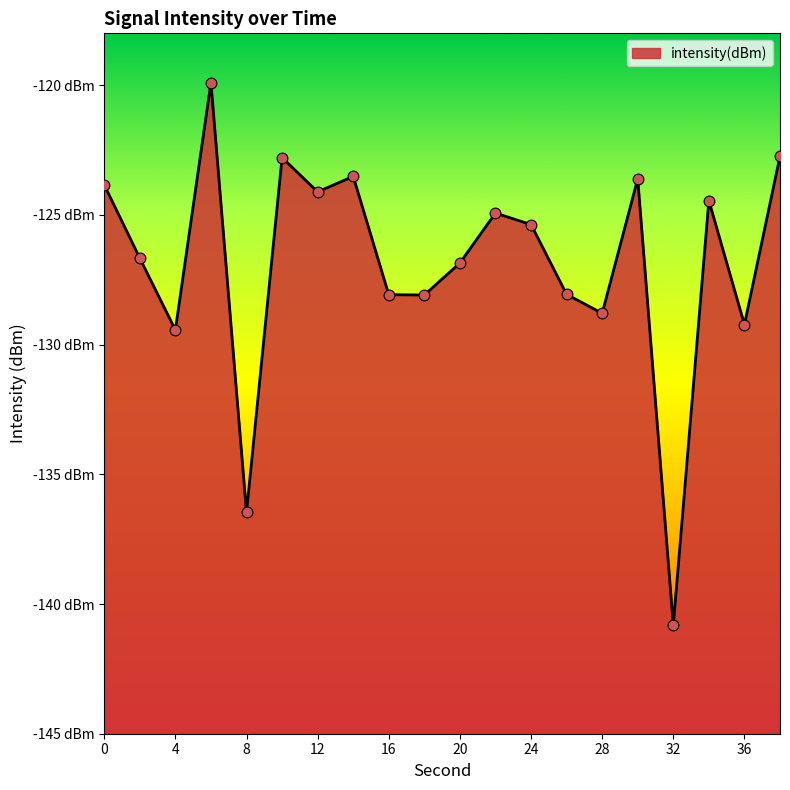

Which has a higher value, 14 or 30?

14